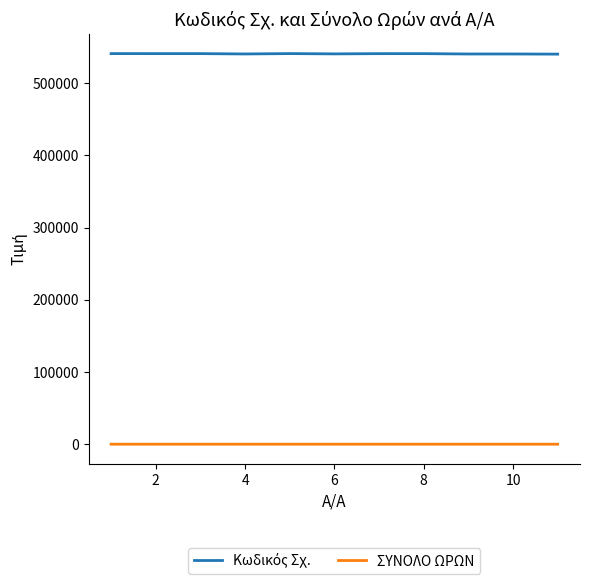

Does the chart have visible grid lines?

No